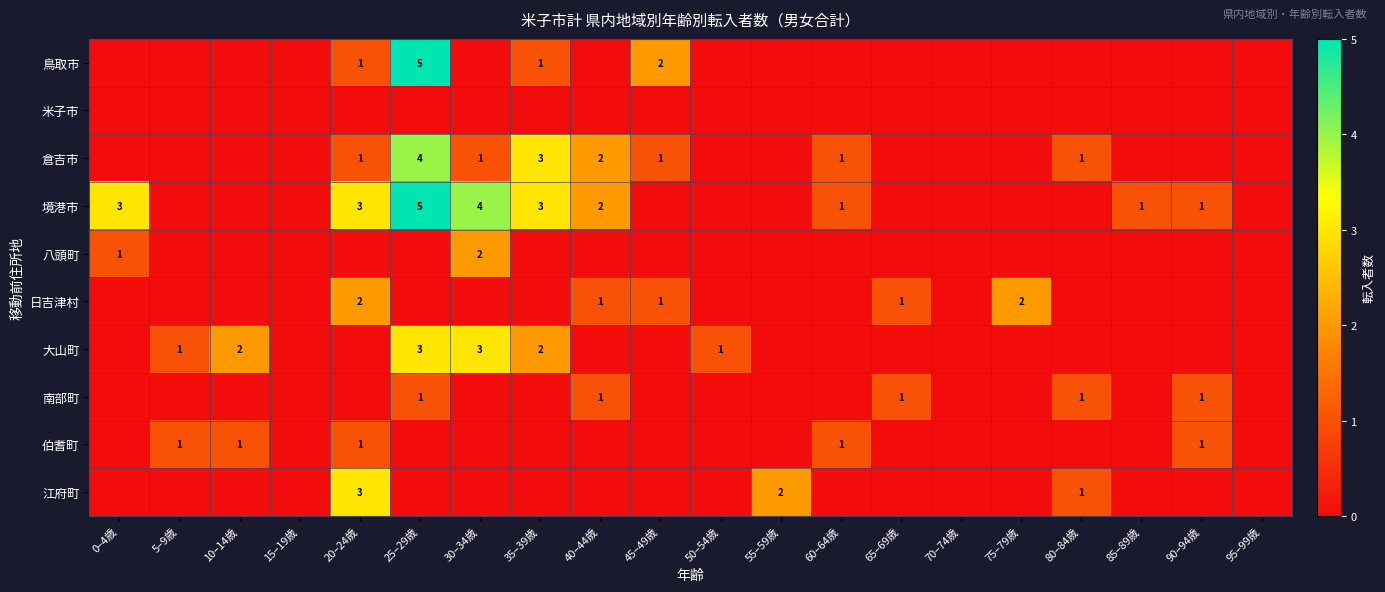

At how many categories does at least one series exceed 0?

17